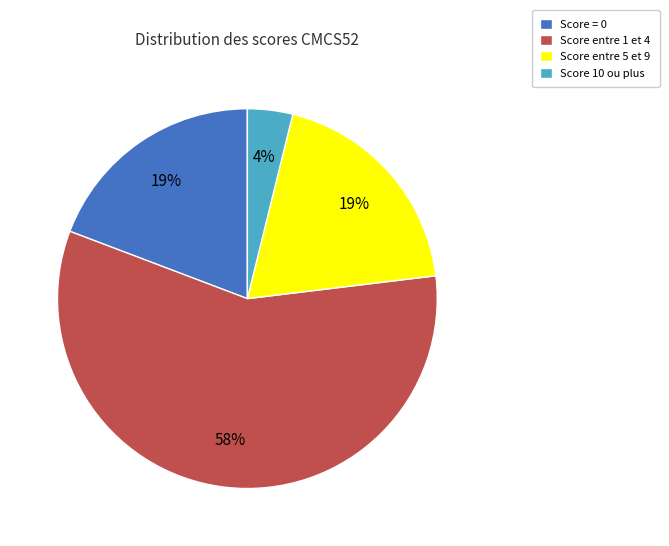

True or false: Score entre 5 et 9 accounts for 19% of the total.

True